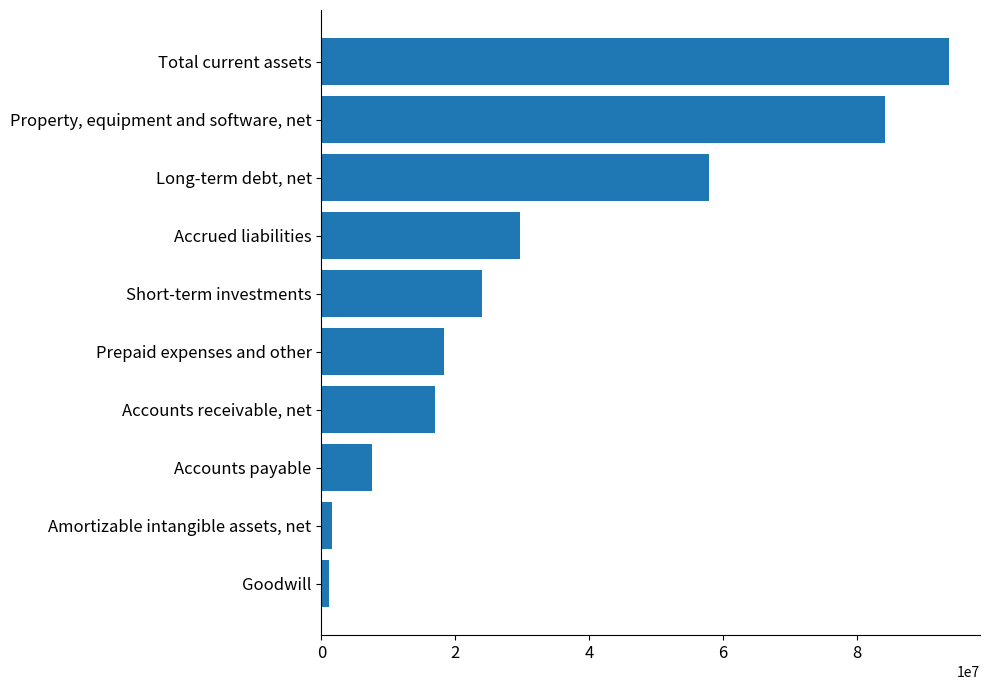

Count the number of data series in this chart.

1